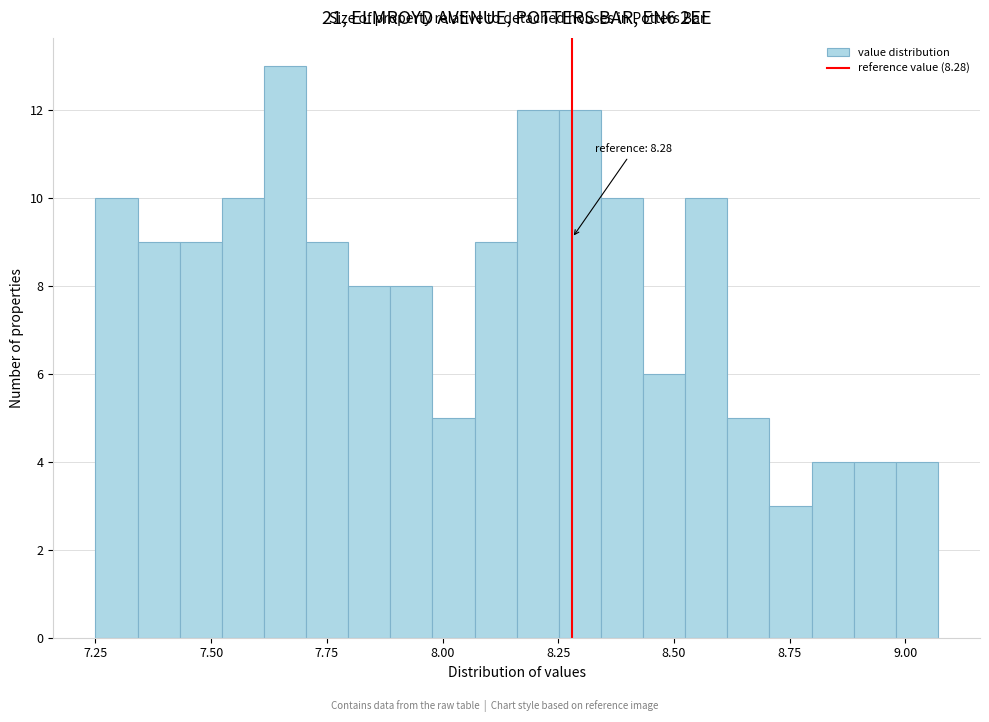

Read against the x-axis, roughly where is the centre of the tallest bar?

7.65